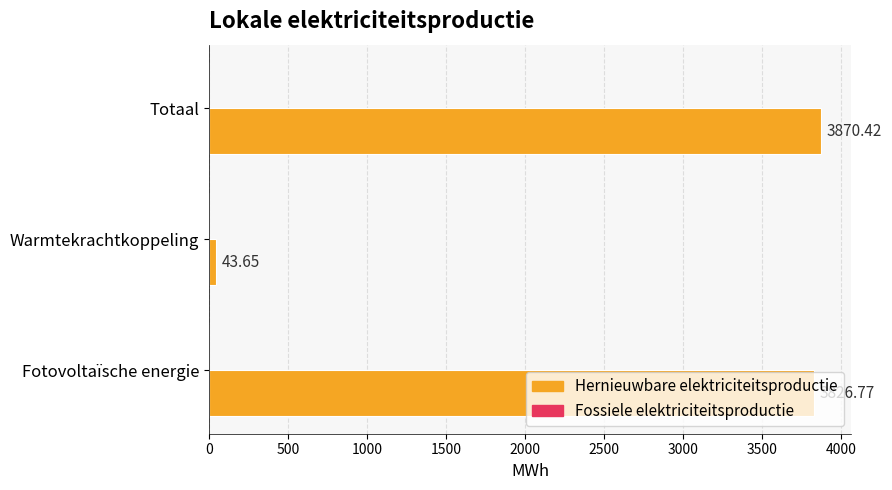

How many data points does each series have?

3